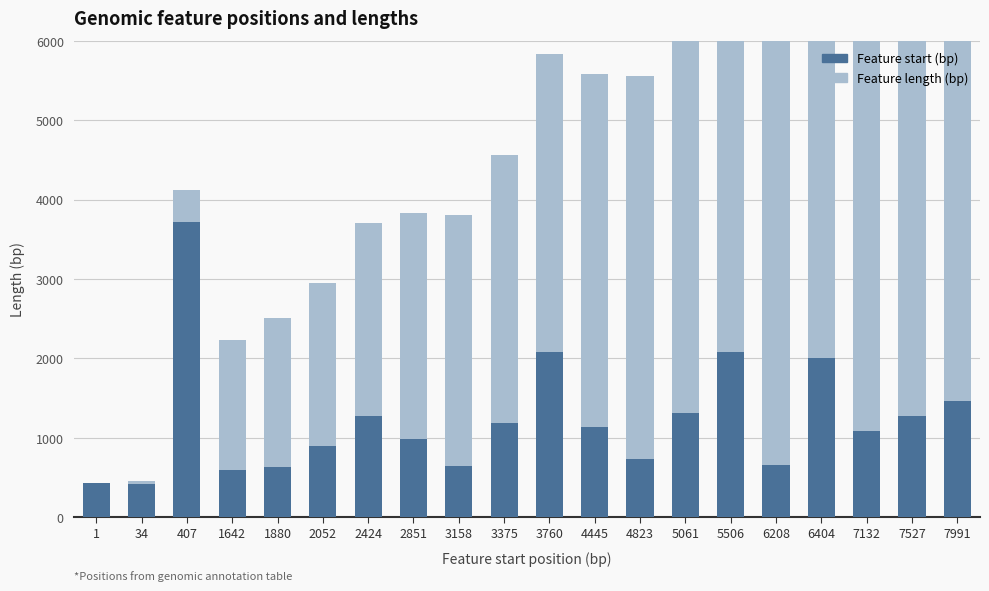

True or false: Start has a value of 0.2 at 1880.

False